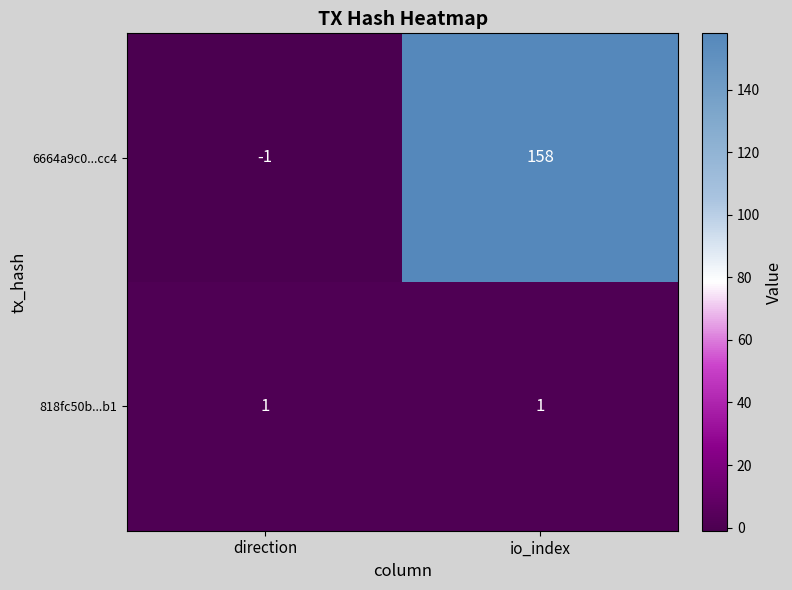

What is the highest value of the 6664a9c0...cc4 series?

158